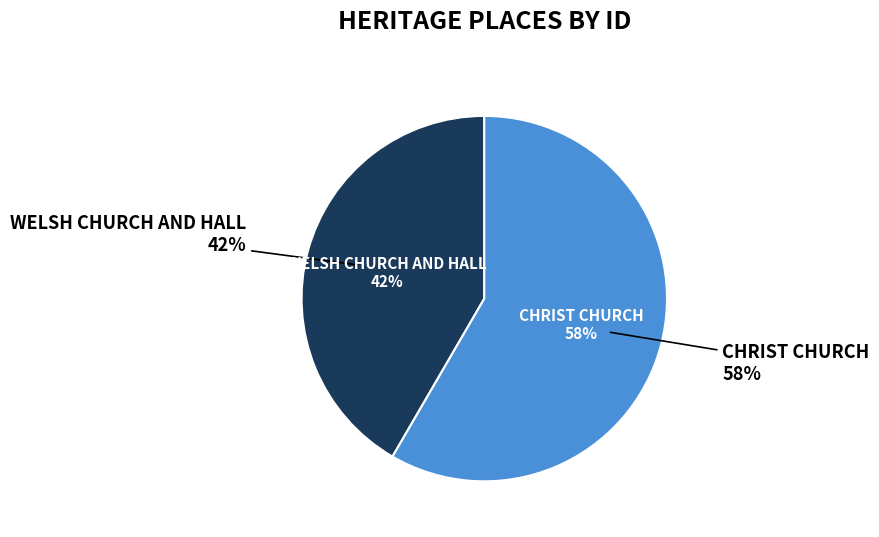

What is the largest slice in the pie chart?

CHRIST CHURCH